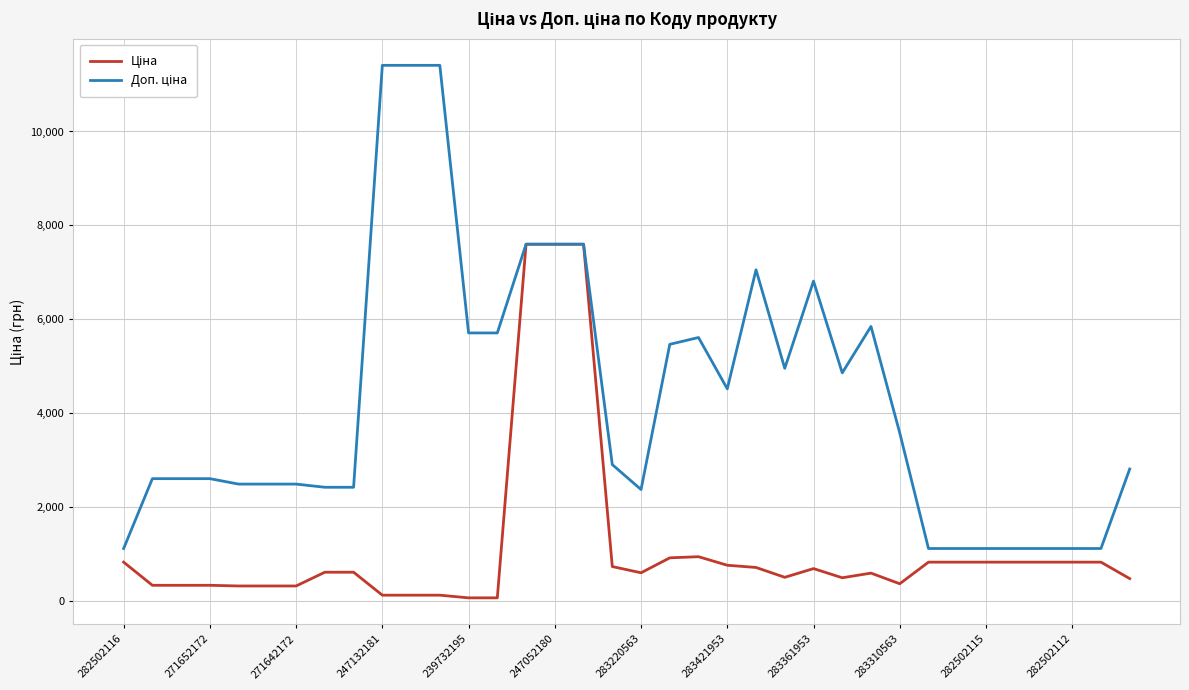

What is the maximum value shown in the chart?

11410.0